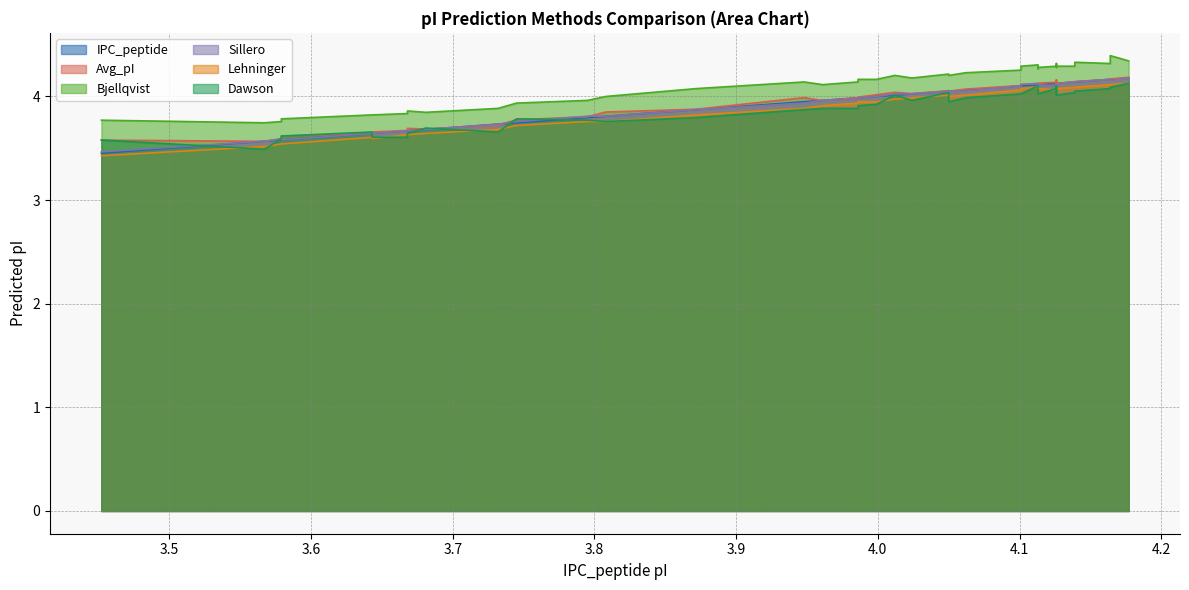

What is the label of the 23rd point from the left?

4.05